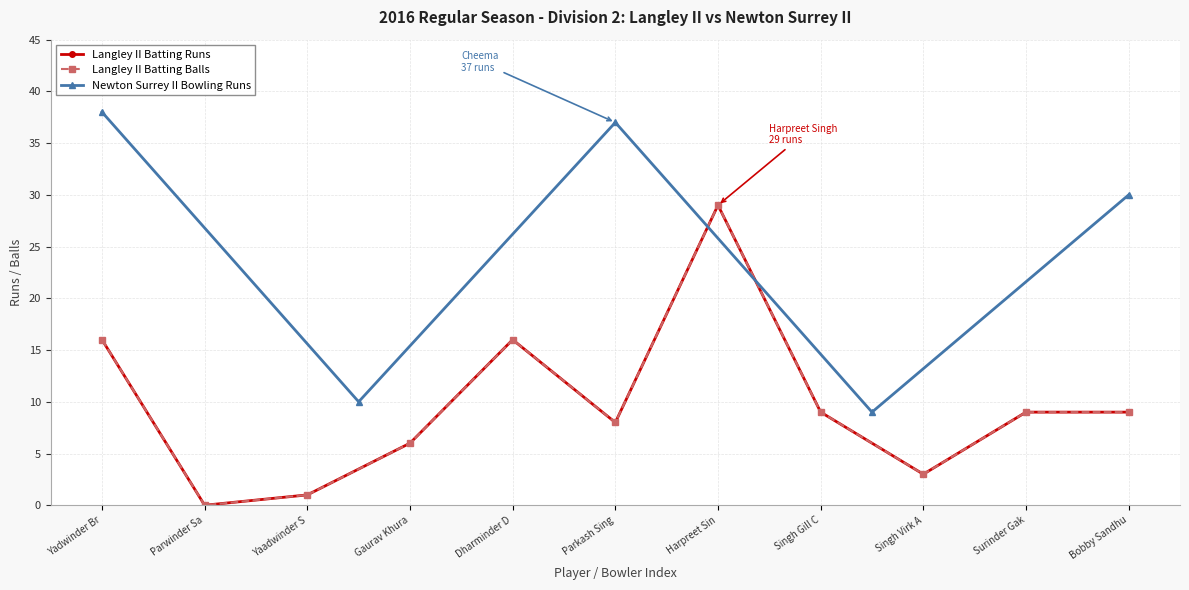

How many values in Langley II Batsmen Runs are above zero?

10